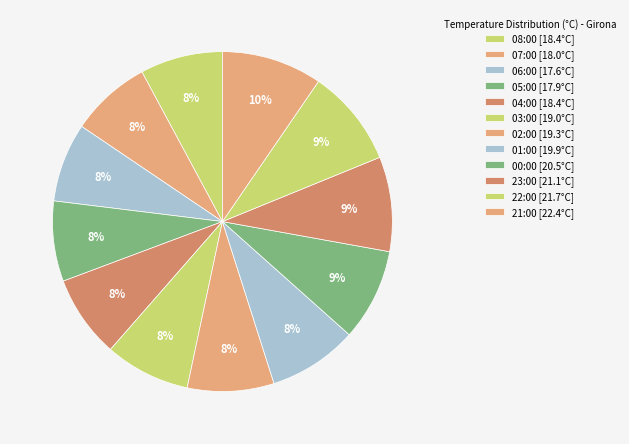

True or false: 05:00 accounts for 8% of the total.

True